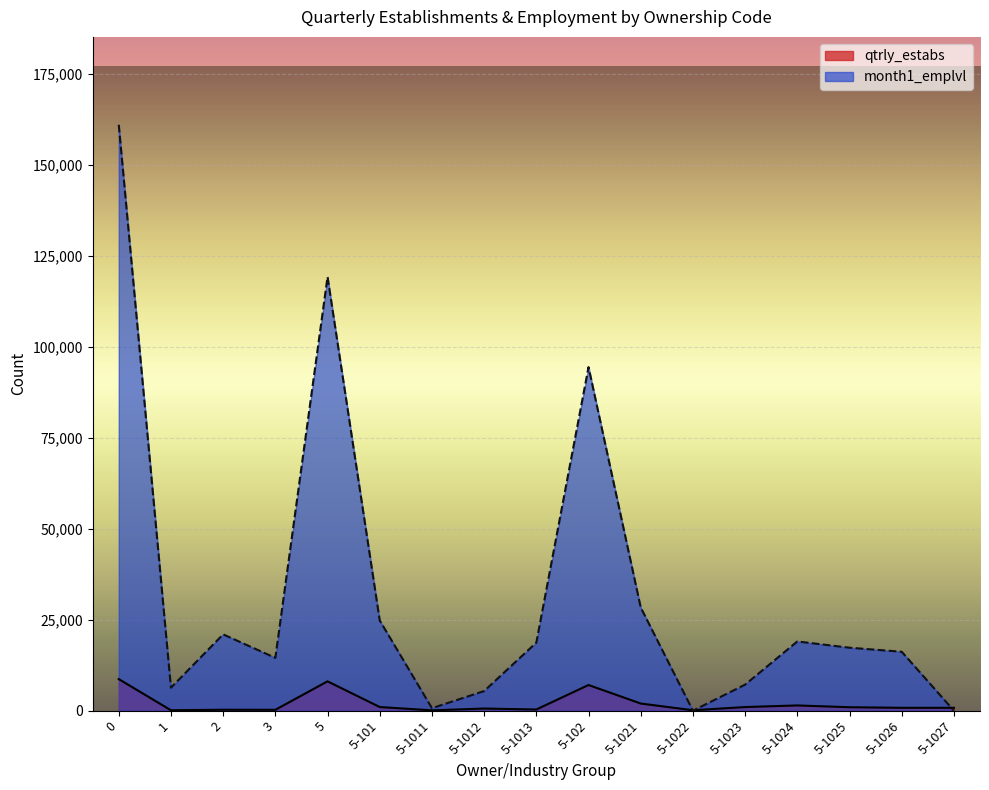

What is the value of the qtrly_estabs point at the 12th from the left?

119